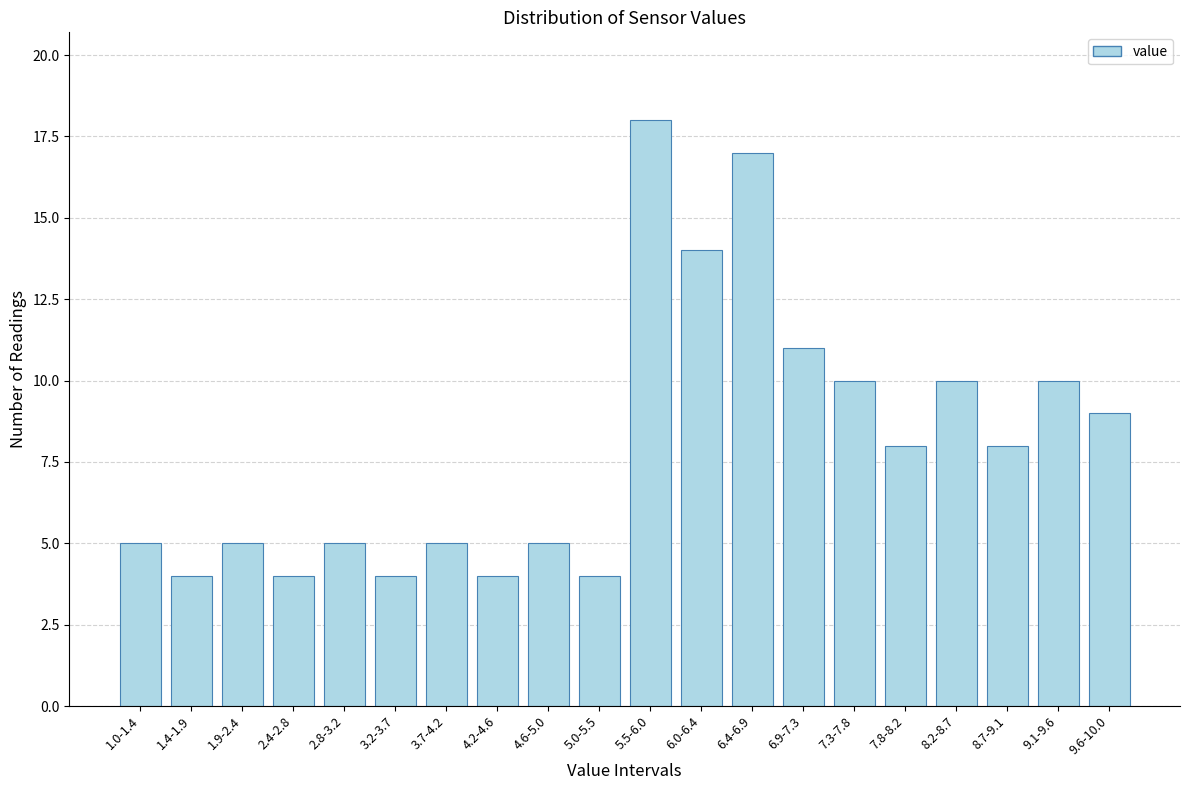

Reading left to right, transcribe all the data shown in this chart.

5	4	5	4	5	4	5	4	5	4	18	14	17	11	10	8	10	8	10	9